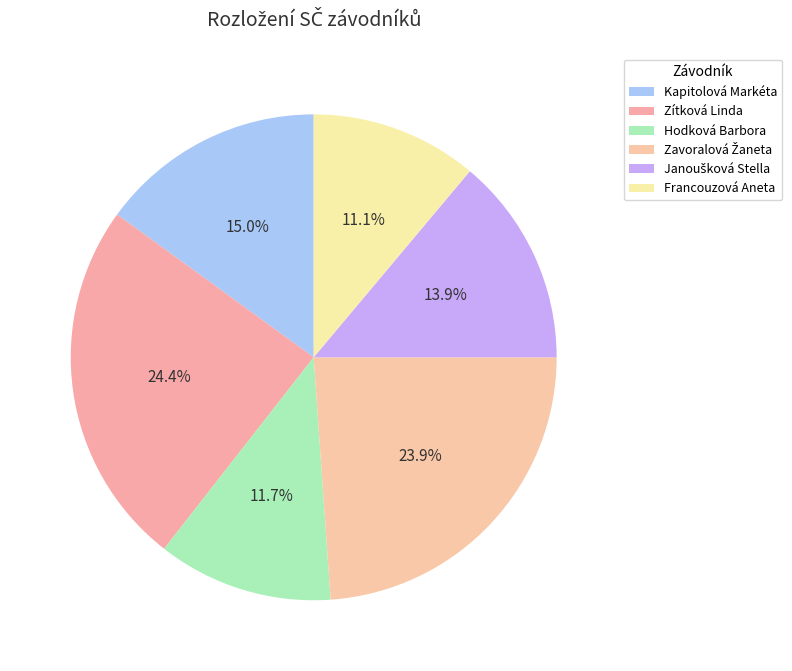

How many segments does this pie chart have?

6